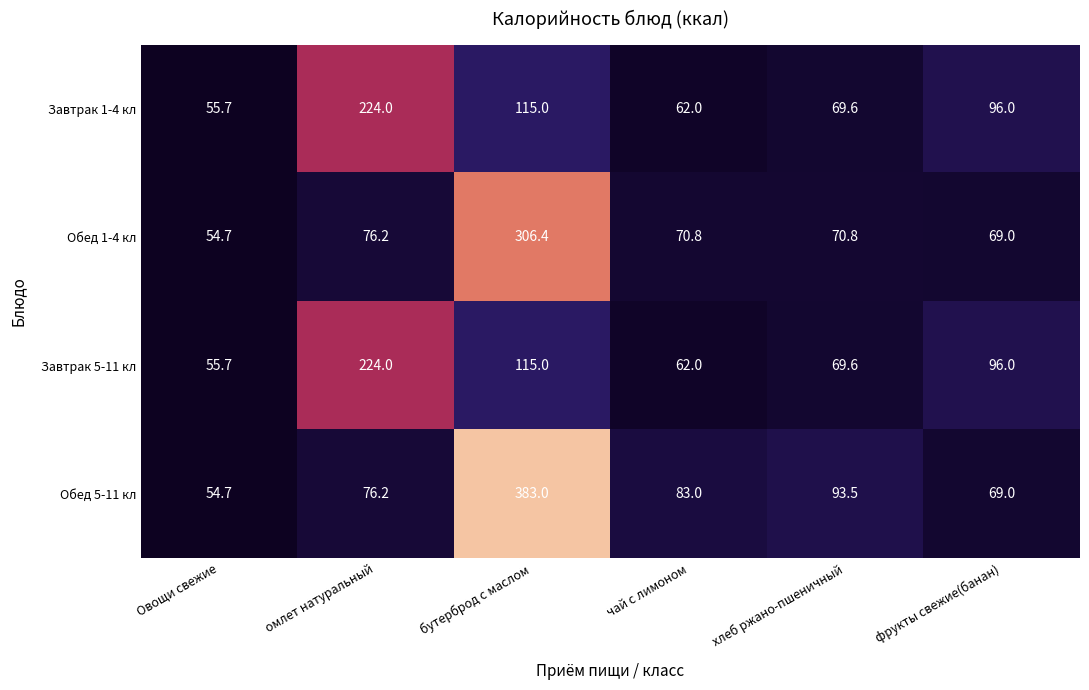

What is the average value of the Завтрак 1-4 кл series?

103.7